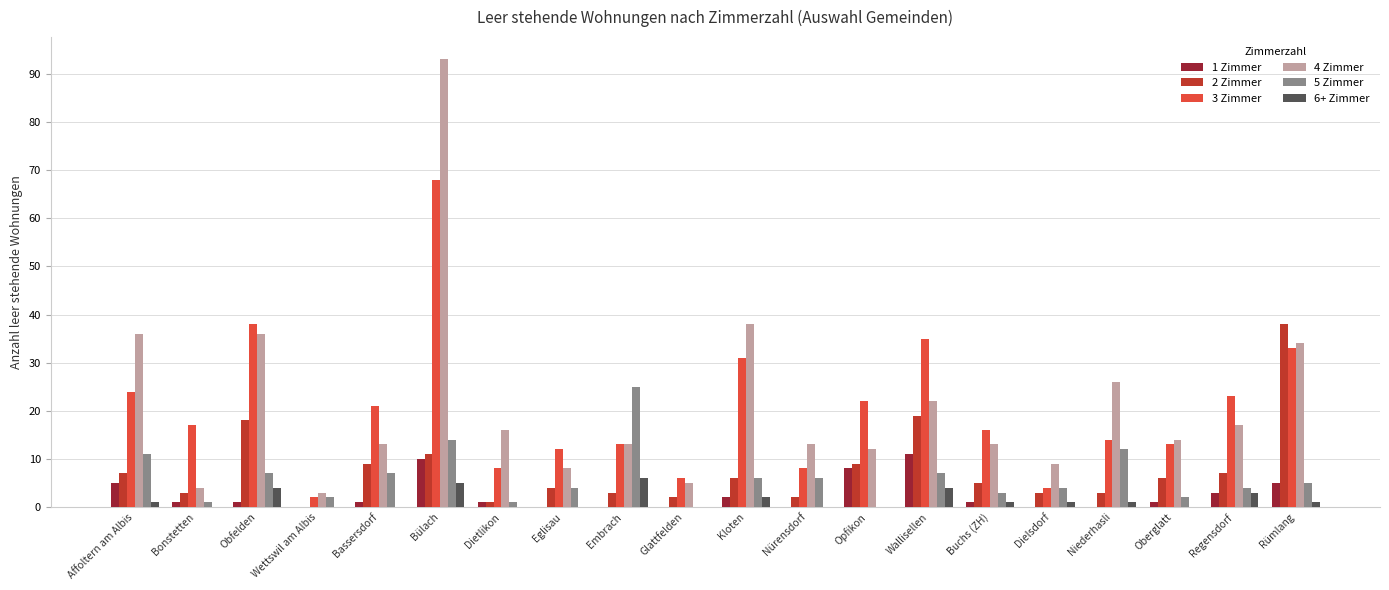

How many groups of bars are there?

20